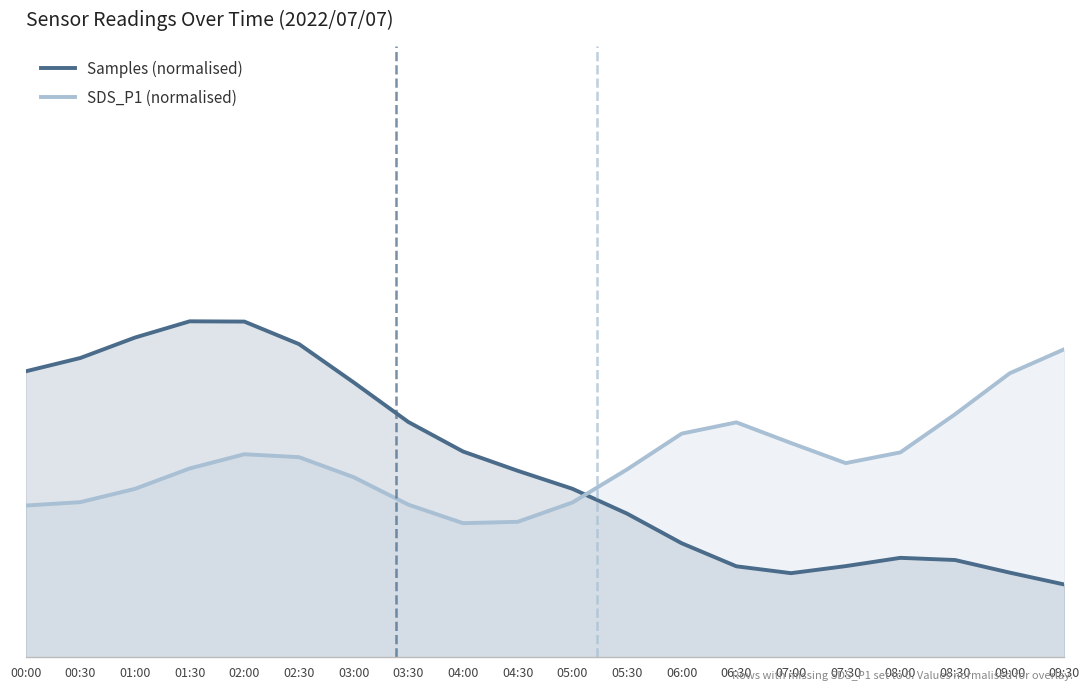

Reading right to left, transcribe all the data shown in this chart.

Samples (normalised): 09:30=0.1	09:00=0.2	08:30=0.2	08:00=0.2	07:30=0.2	07:00=0.2	06:30=0.2	06:00=0.2	05:30=0.3	05:00=0.3	04:30=0.4	04:00=0.4	03:30=0.5	03:00=0.6	02:30=0.6	02:00=0.7	01:30=0.7	01:00=0.7	00:30=0.6	00:00=0.6
SDS_P1 (normalised): 09:30=0.6	09:00=0.6	08:30=0.5	08:00=0.4	07:30=0.4	07:00=0.4	06:30=0.5	06:00=0.5	05:30=0.4	05:00=0.3	04:30=0.3	04:00=0.3	03:30=0.3	03:00=0.4	02:30=0.4	02:00=0.4	01:30=0.4	01:00=0.3	00:30=0.3	00:00=0.3